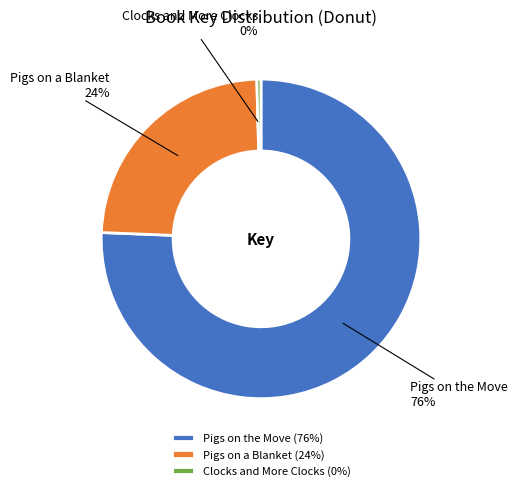

Which has a higher value, Clocks and More Clocks or Pigs on the Move?

Pigs on the Move